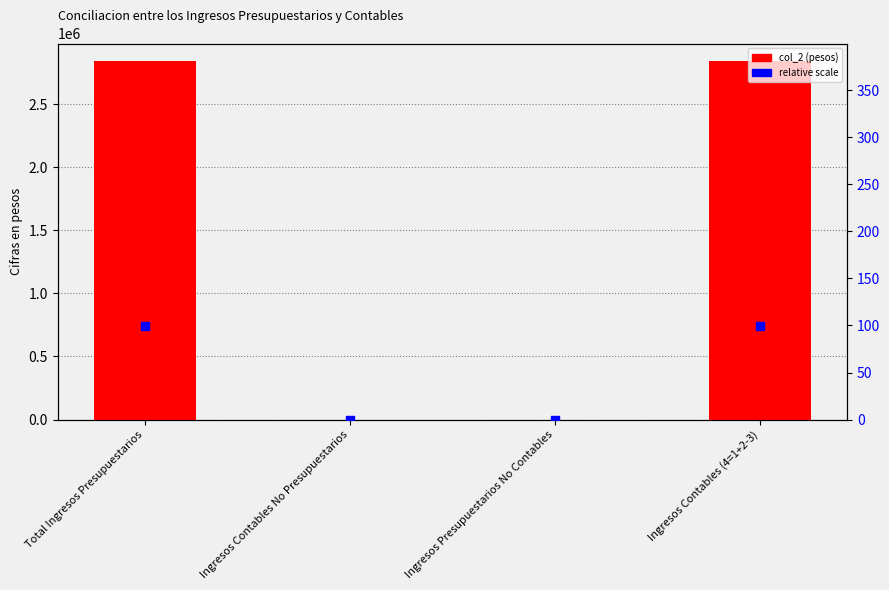

Is the value of percentile rank within the sample at Total Ingresos Presupuestarios greater than the value of col_2 at Total Ingresos Presupuestarios?

No